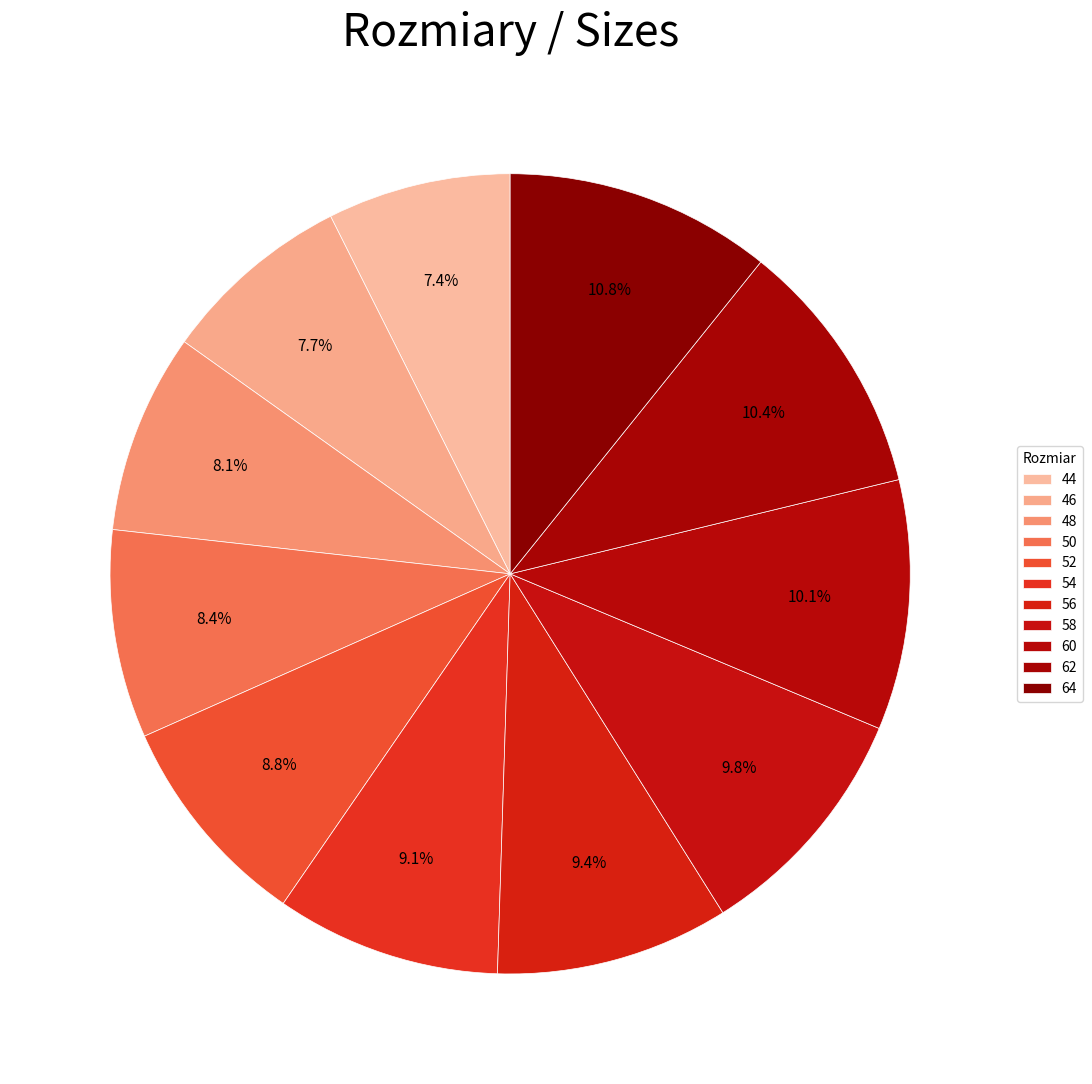

What percentage is the 50 slice, to the nearest percent?

8%